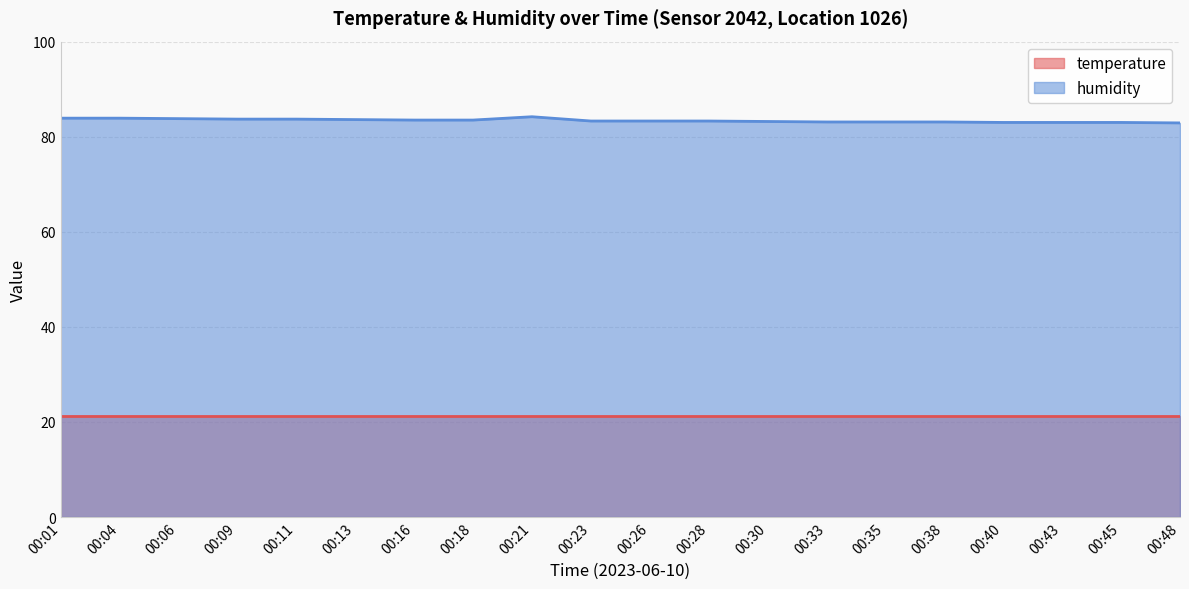

Where does the data first go above 83?

00:01